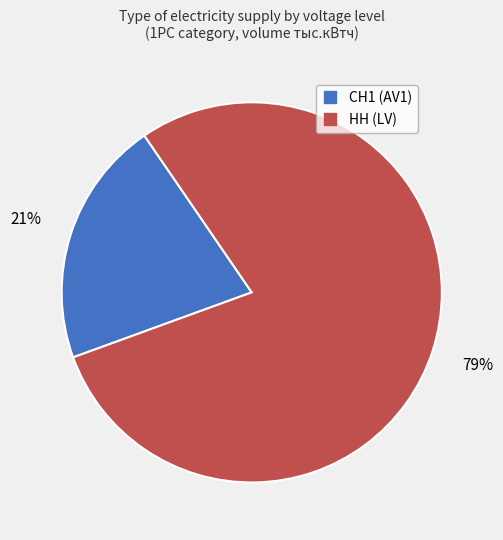

To the nearest percent, what is the average slice percentage?

50%